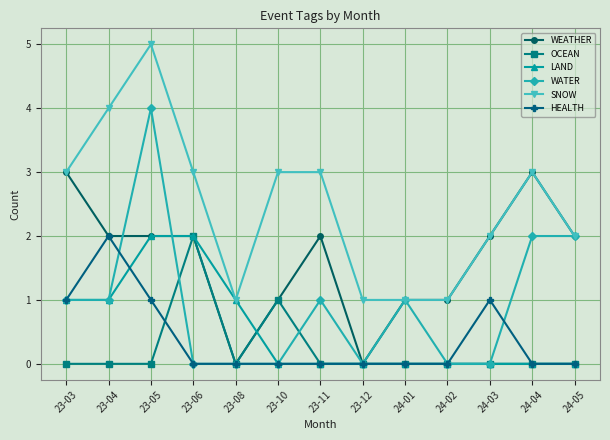

What is the highest value of the LAND series?

2